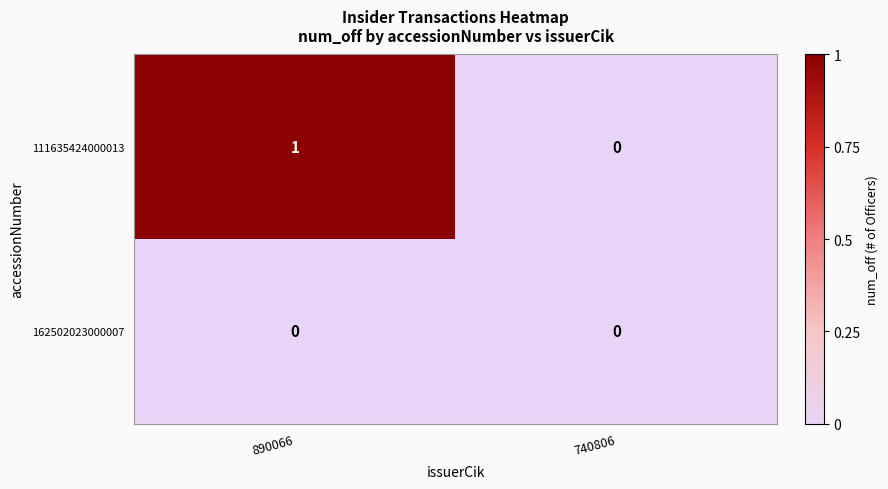

True or false: 162502023000007 has a value of 0 at 740806.

True